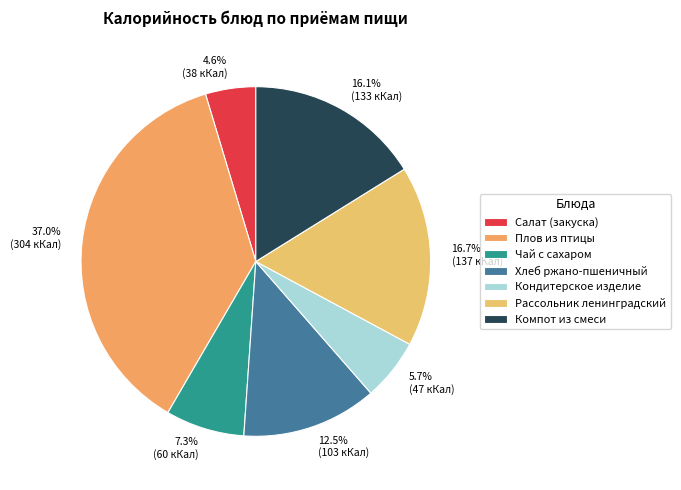

Which slice is the largest?

Плов из птицы